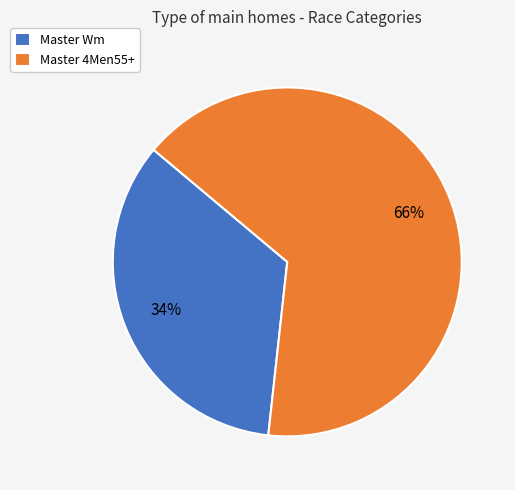

Does Master 4Men55+ account for over 50% of the chart?

Yes